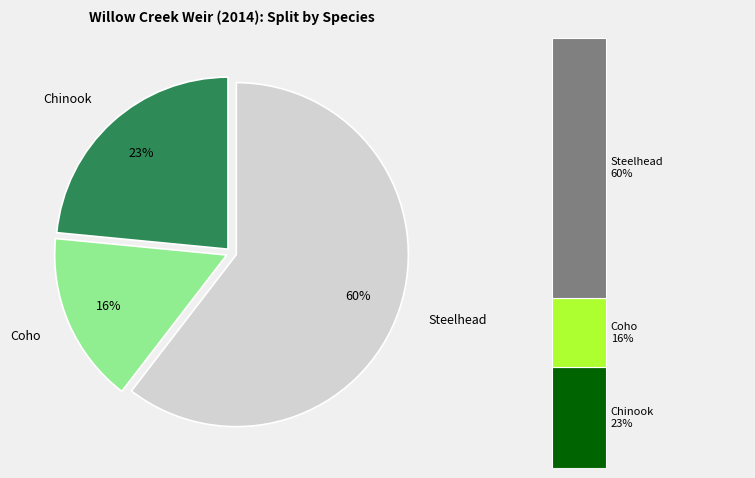

What percentage do Steelhead and Coho together represent?

76.5%